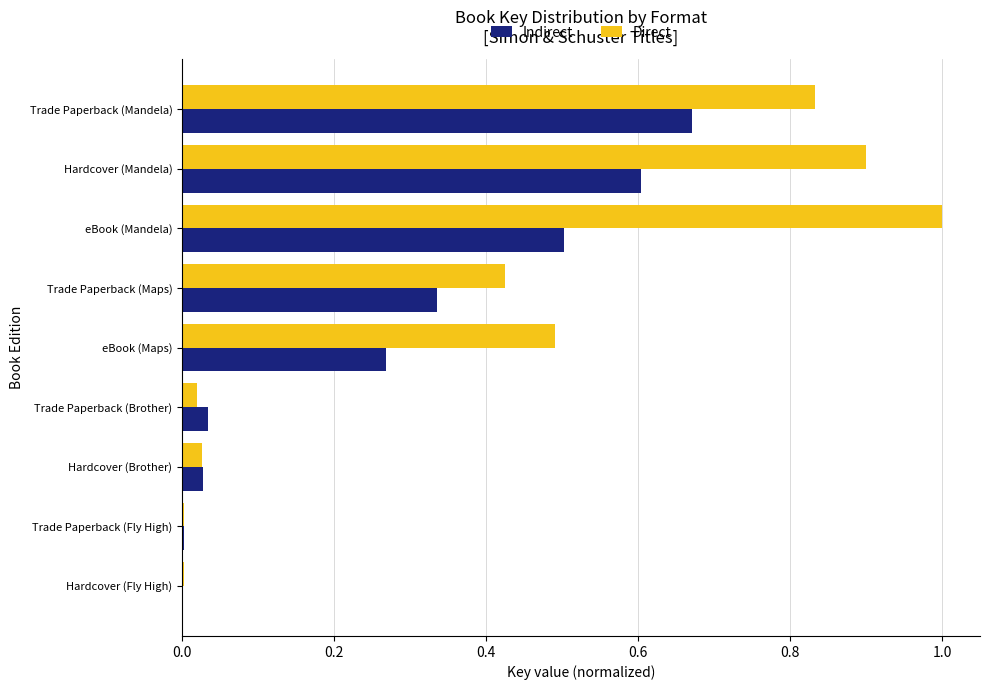

What are all the series names shown in the legend?

Indirect, Direct